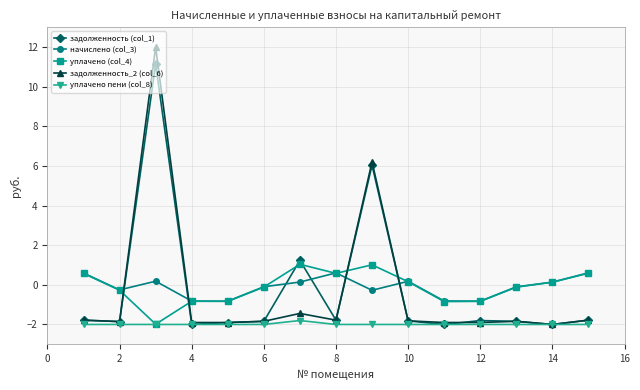

Which series has the widest spread of values?

задолженность_2 (col_6)